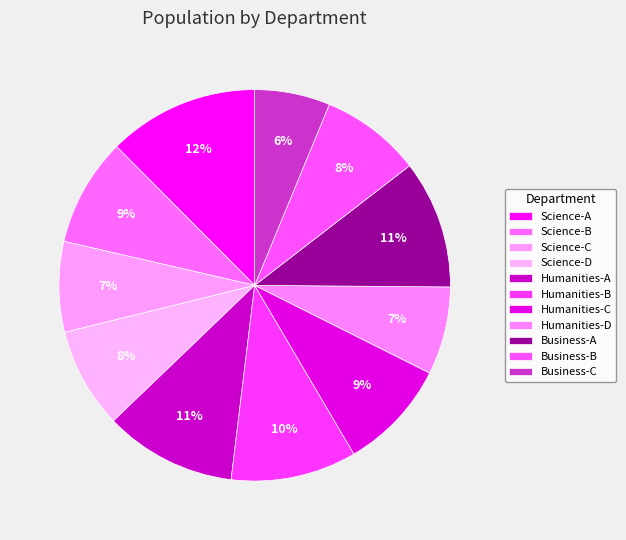

To the nearest percent, what portion does Science-D represent?

8%